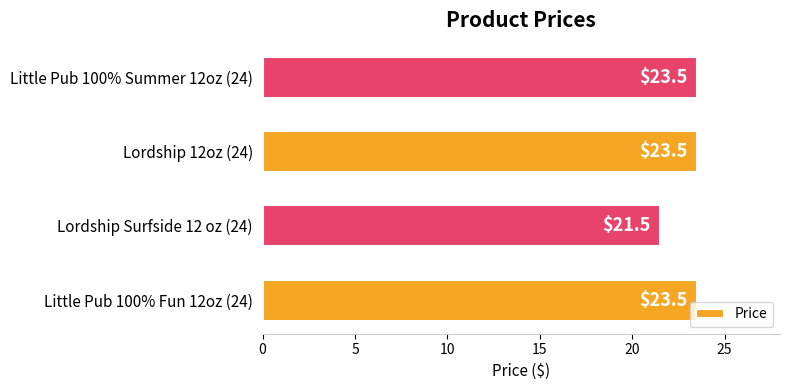

The chart shows a value of 23.5 at Lordship 12oz (24). True or false?

True